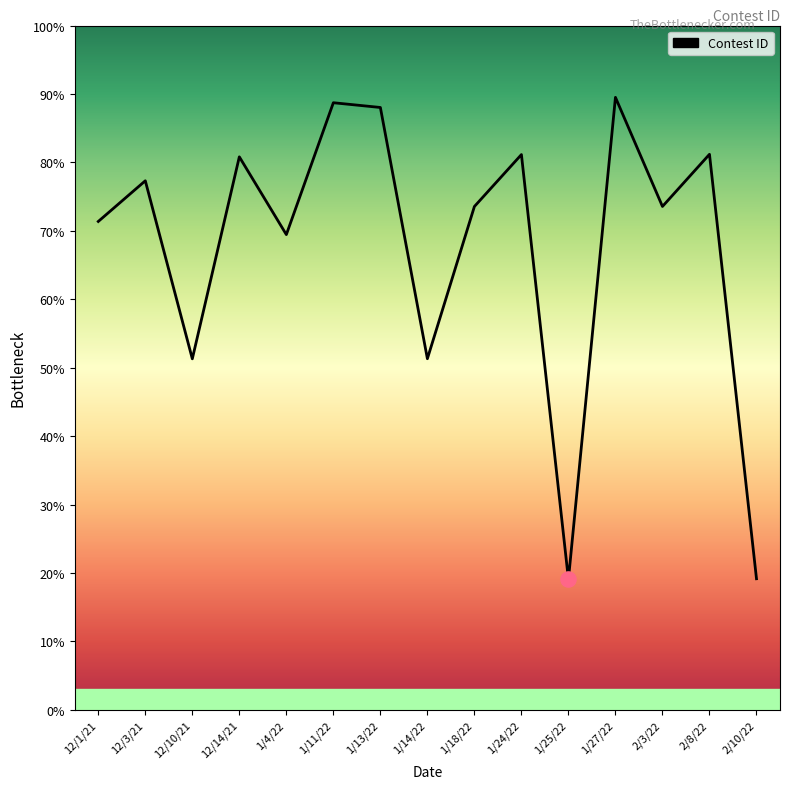

What is the ratio of the value at 1/14/22 to the value at 1/13/22?

0.6